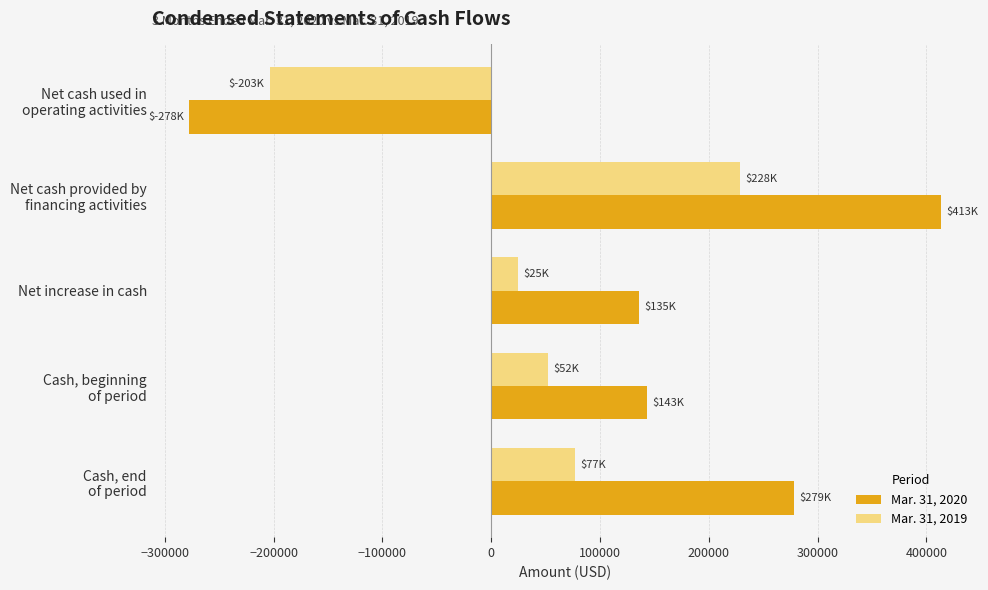

Where is Mar. 31, 2019 nearest to the value 12484?

Net increase in cash